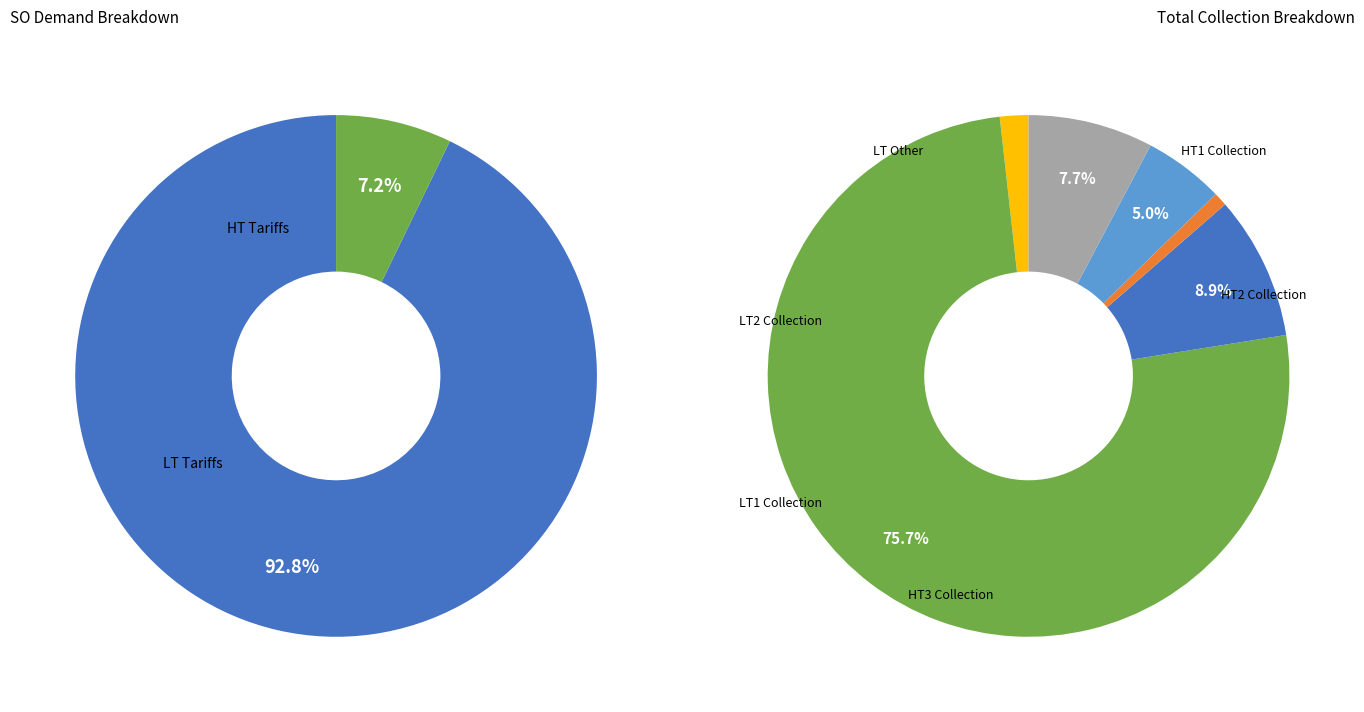

Do LT4 and LT2 together represent more than half of the pie?

No